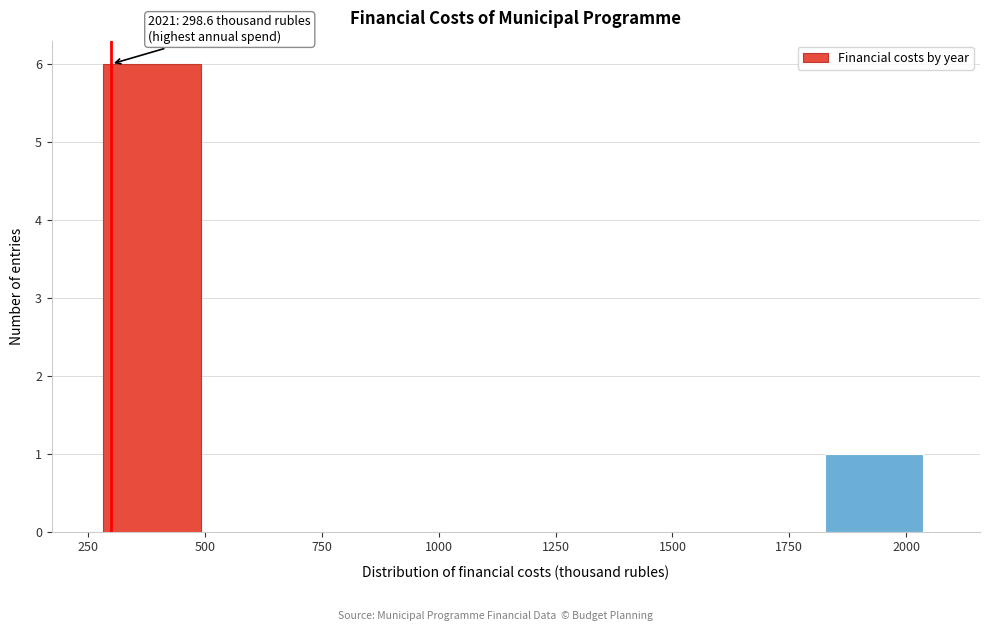

Which range on the x-axis has the tallest bar?

300 to 500